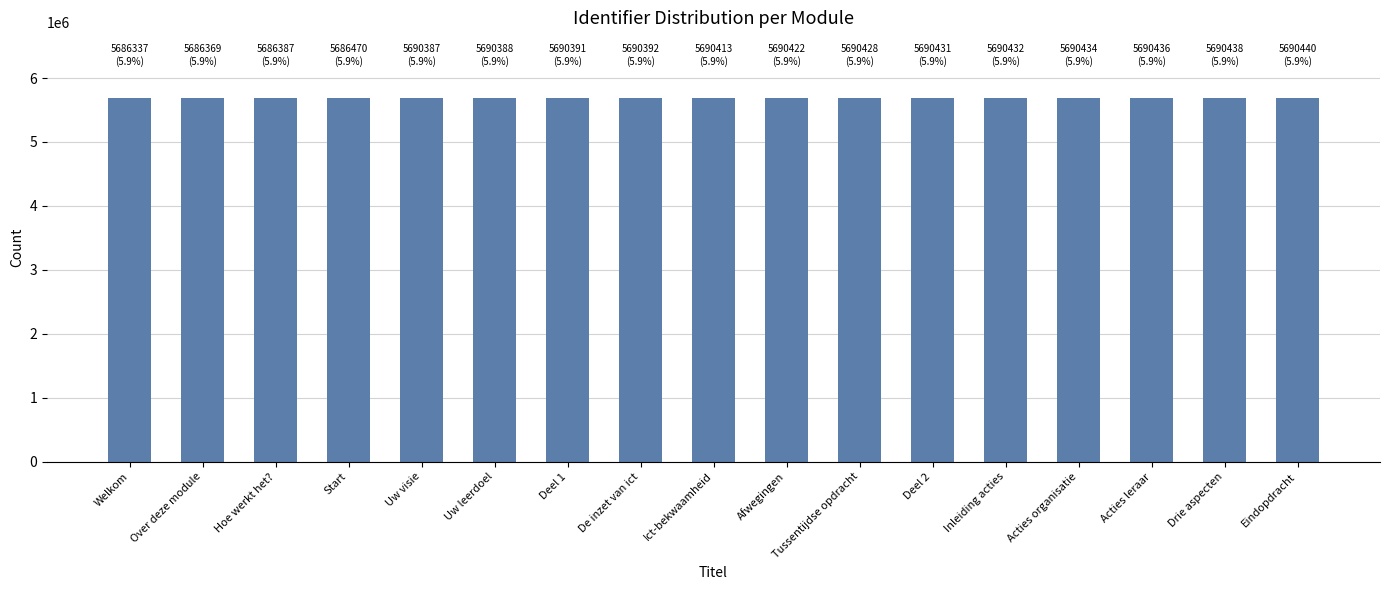

What is the average value?

5689470